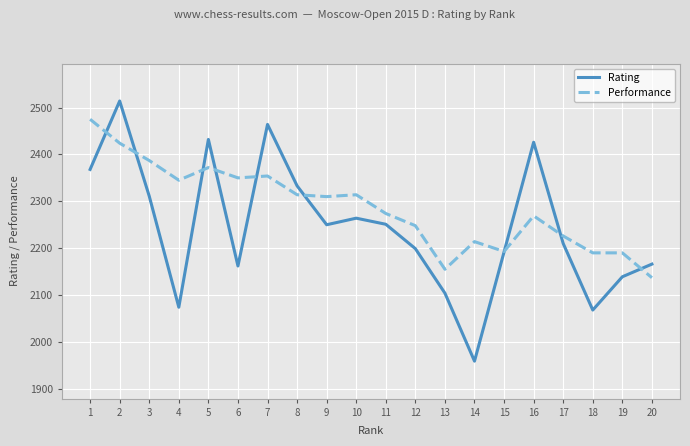

Rank the series by their average value, from lowest to highest.

Rating, Performance